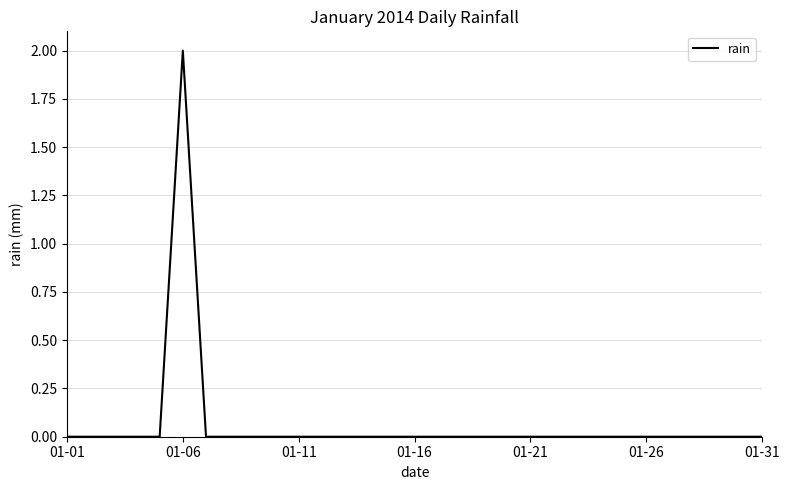

At which label is the value closest to 1?

01-01